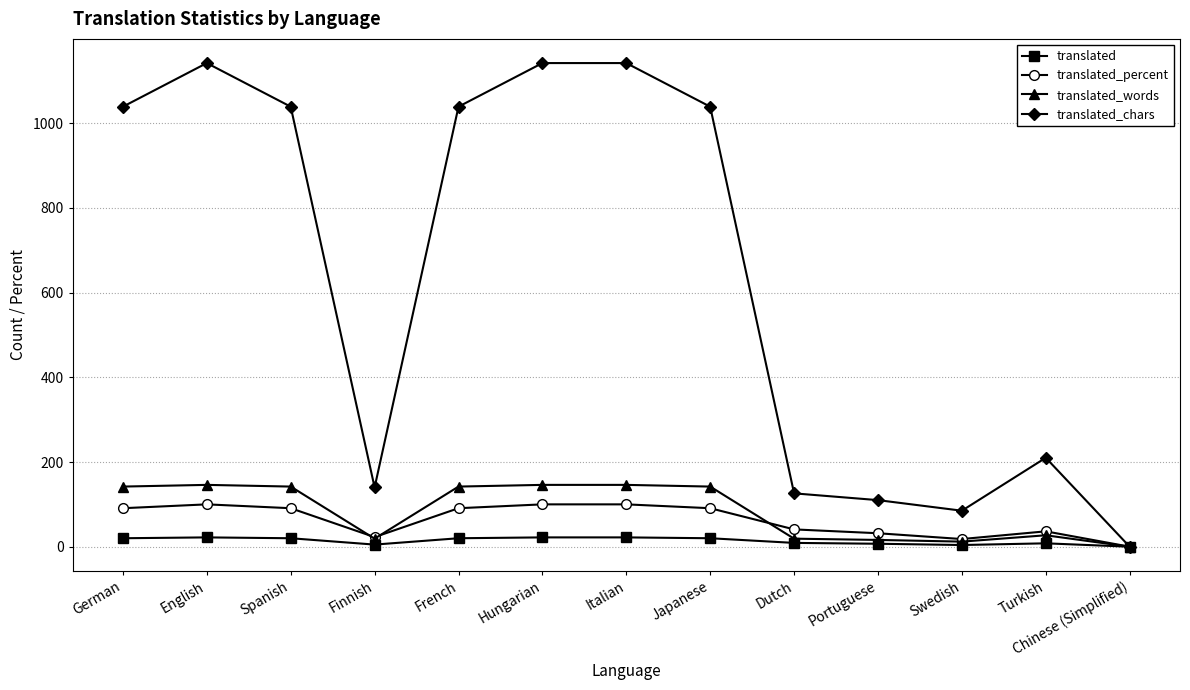

What is the label of the 9th point from the right?

French